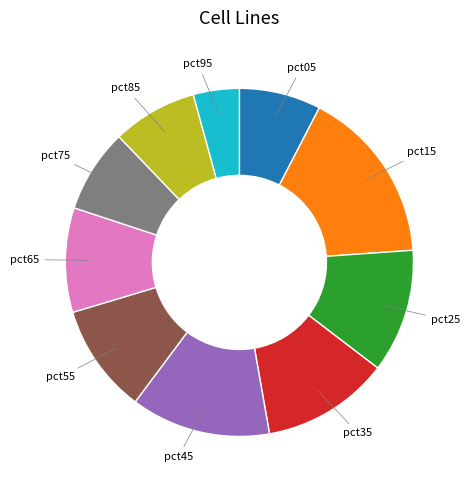

The pct05 slice represents 8% of the pie. True or false?

True